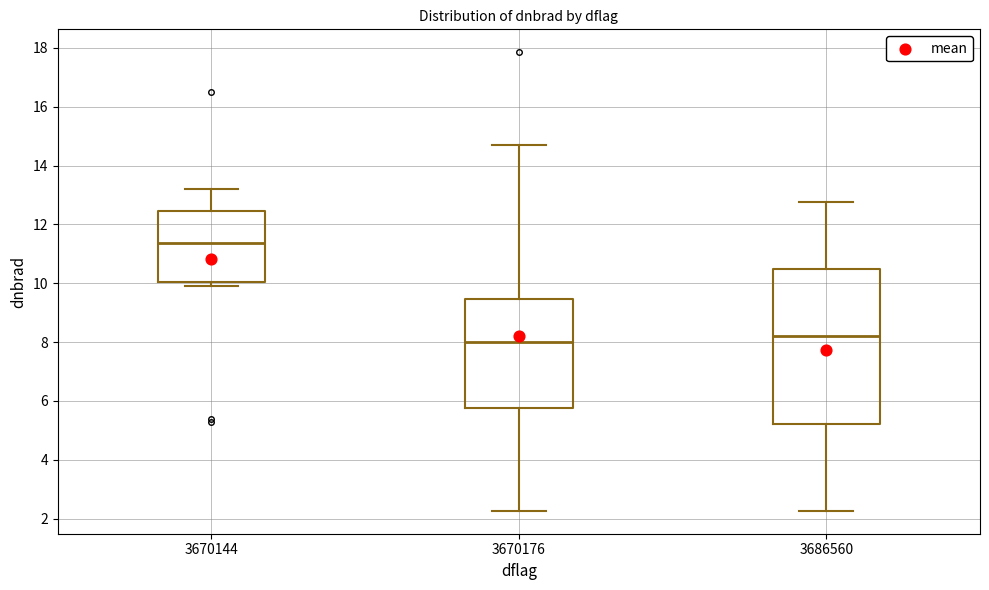

Which box is the tallest, from its lower edge to its upper edge?

3686560